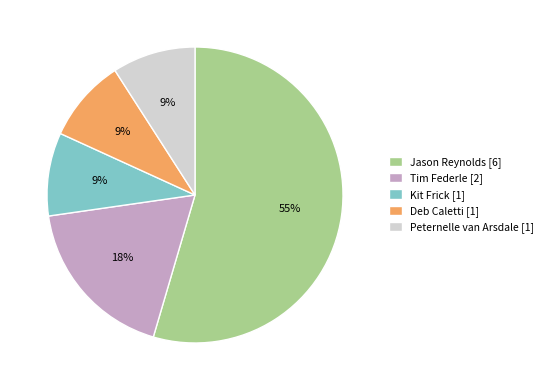

How many segments does this pie chart have?

5